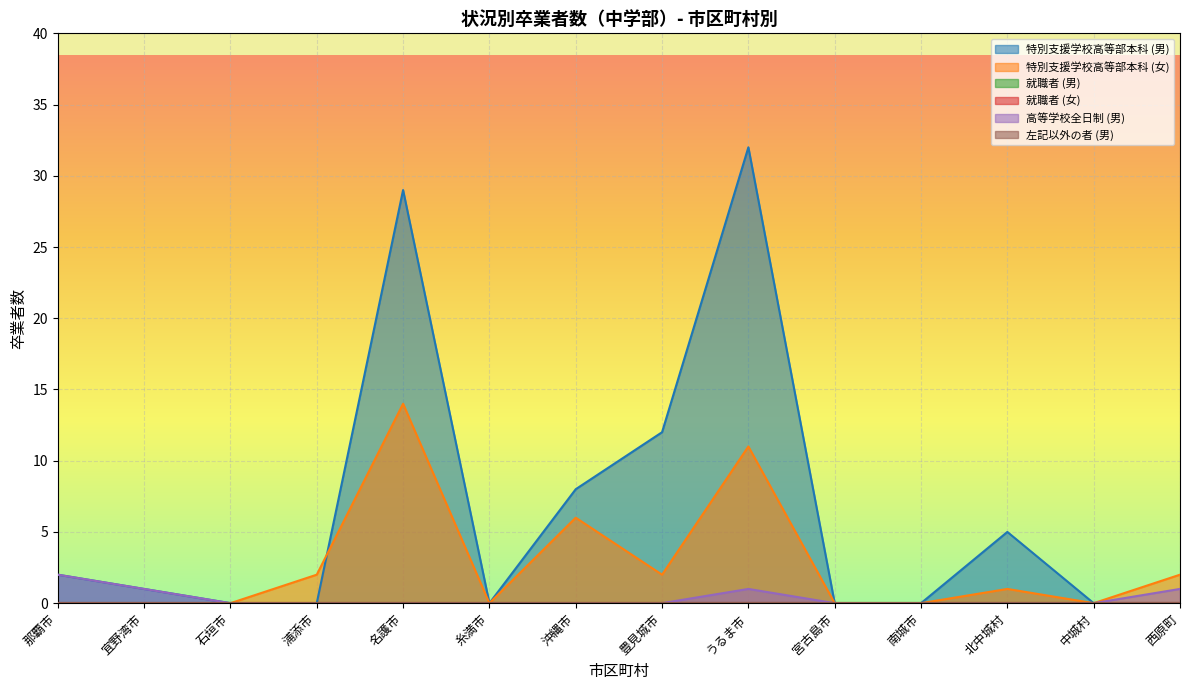

Does the chart display data point markers on the line(s)?

No